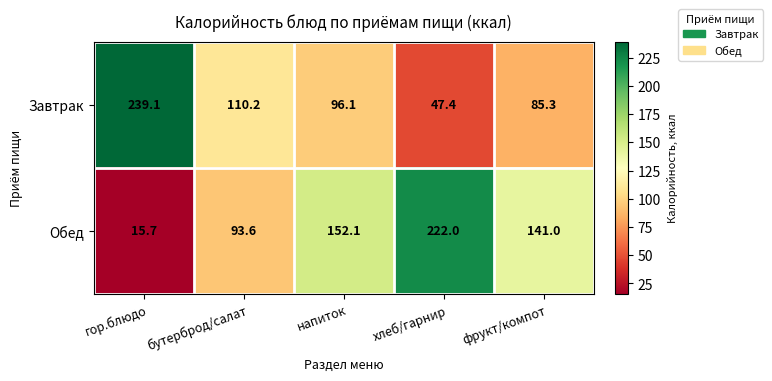

Rank the series by their maximum value, from highest to lowest.

Завтрак, Обед